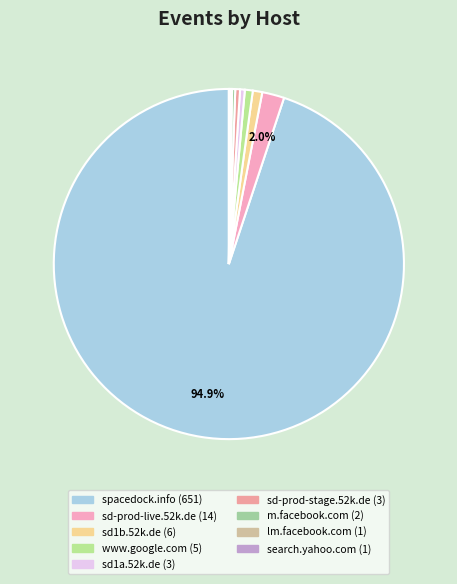

To the nearest percent, what is the average slice percentage?

11%